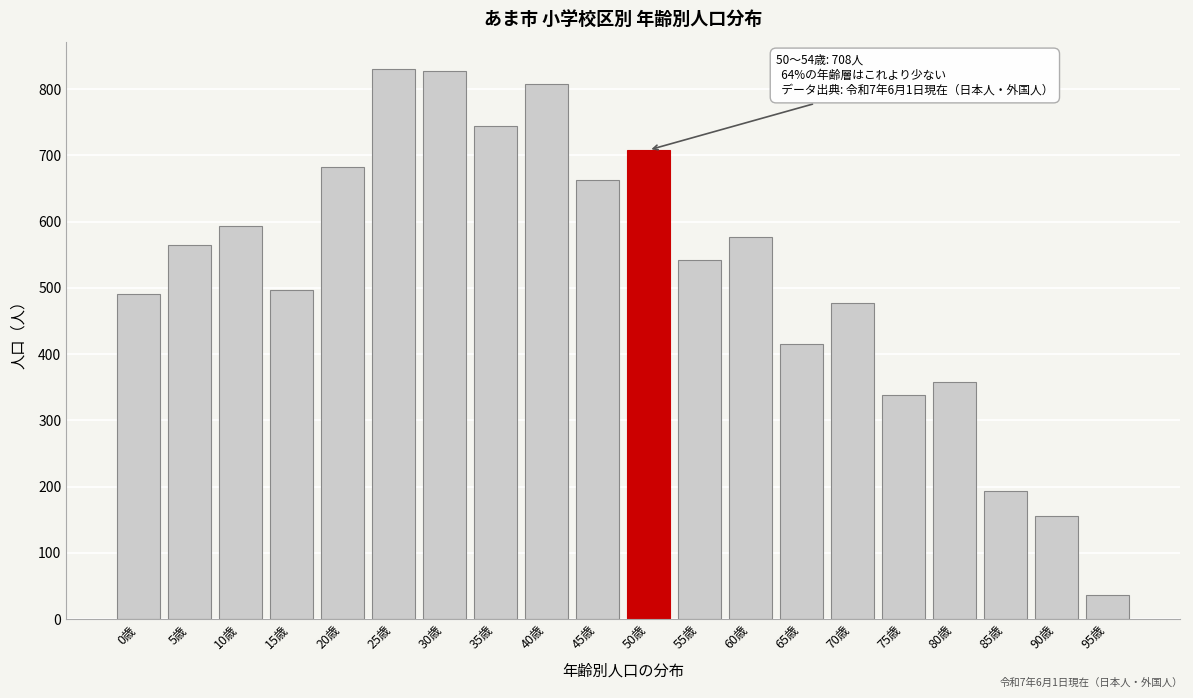

What is the label of the 19th bar from the left?

90歳